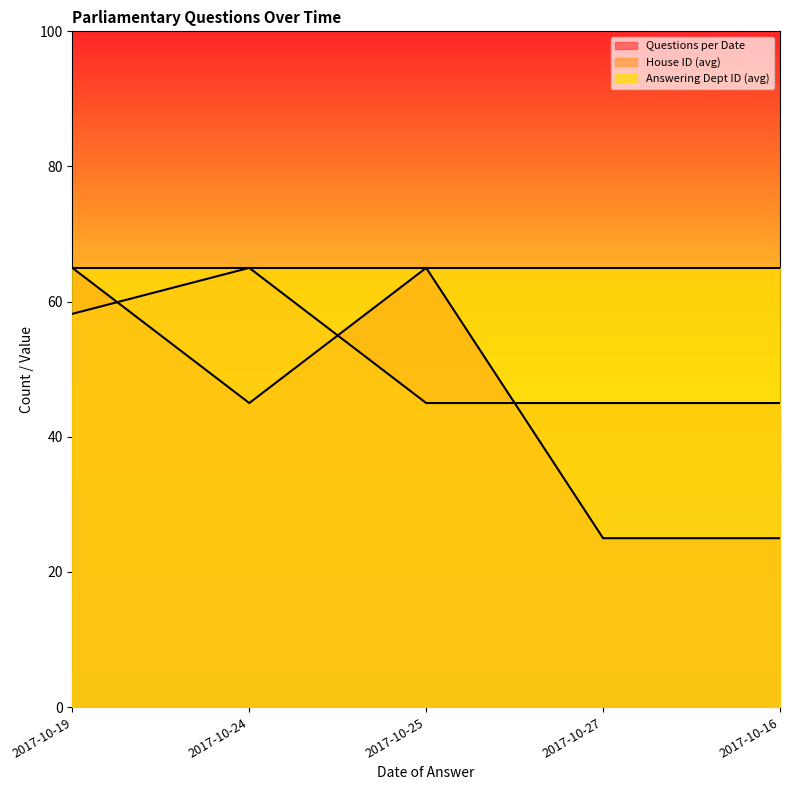

Which series ends up on top after the final intersection of House ID (avg) and Questions per Date?

House ID (avg)